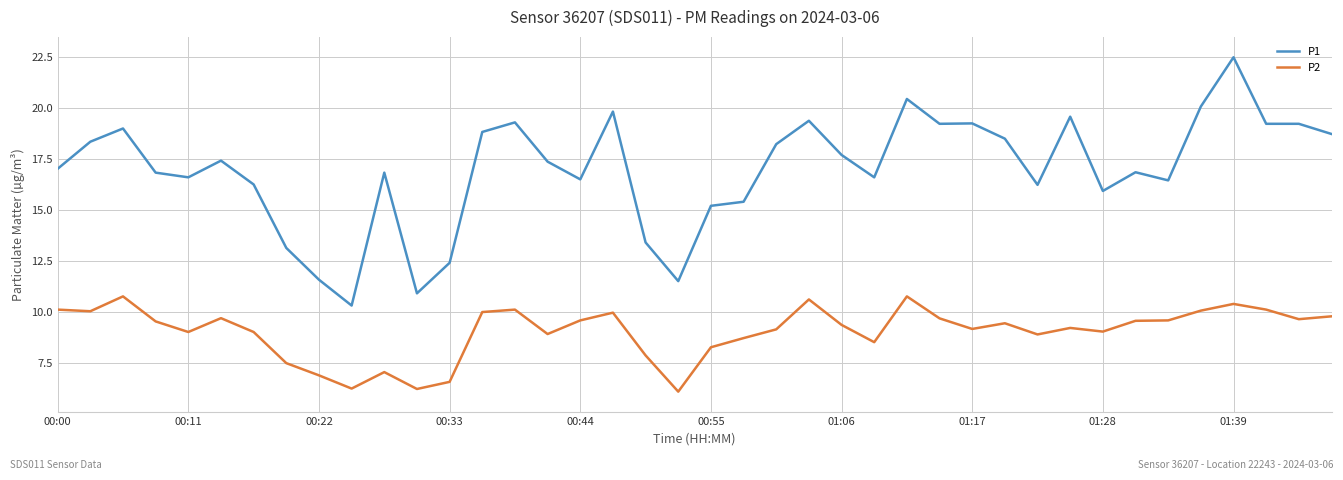

What is the difference between the maximum and minimum values in the P2 series?

4.7